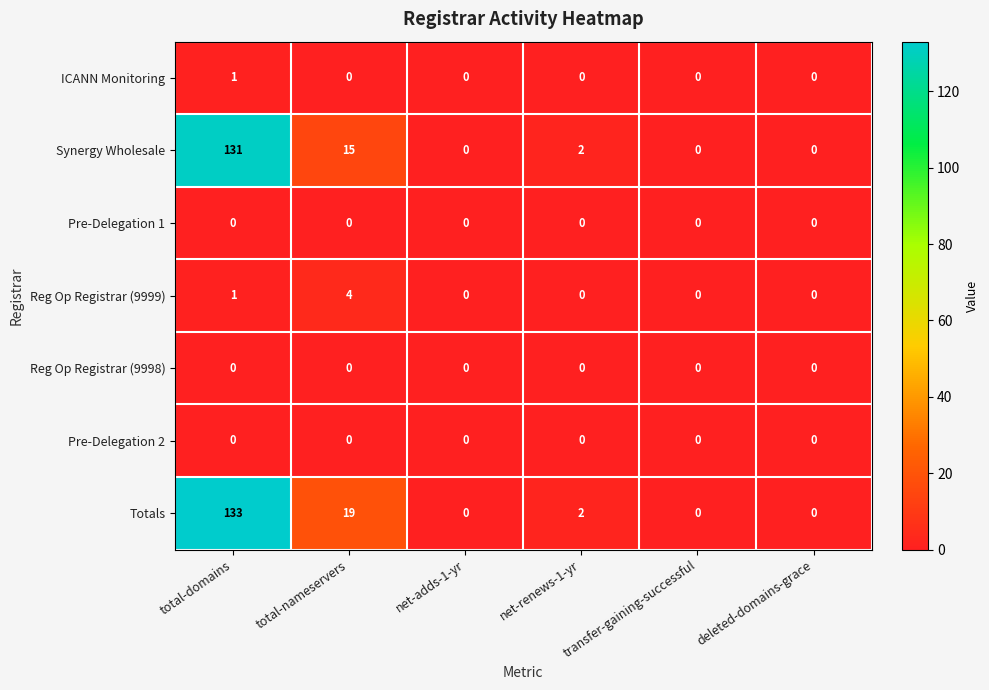

True or false: Reg Op Registrar (9999) has a value of 0 at net-renews-1-yr.

True